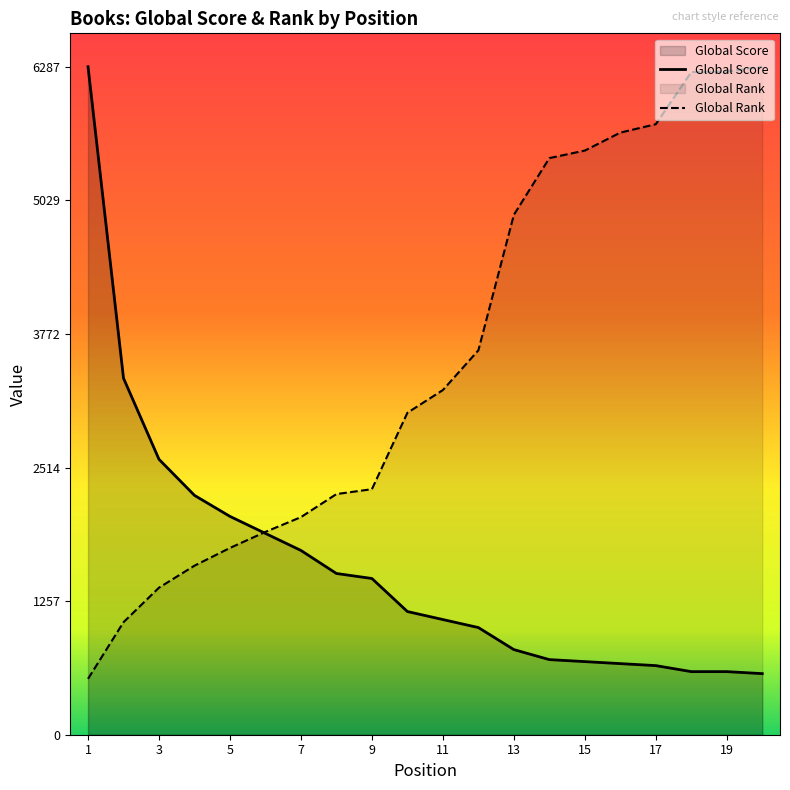

Is it true that Global Rank (scaled) equals 1287.0 at 17?

False